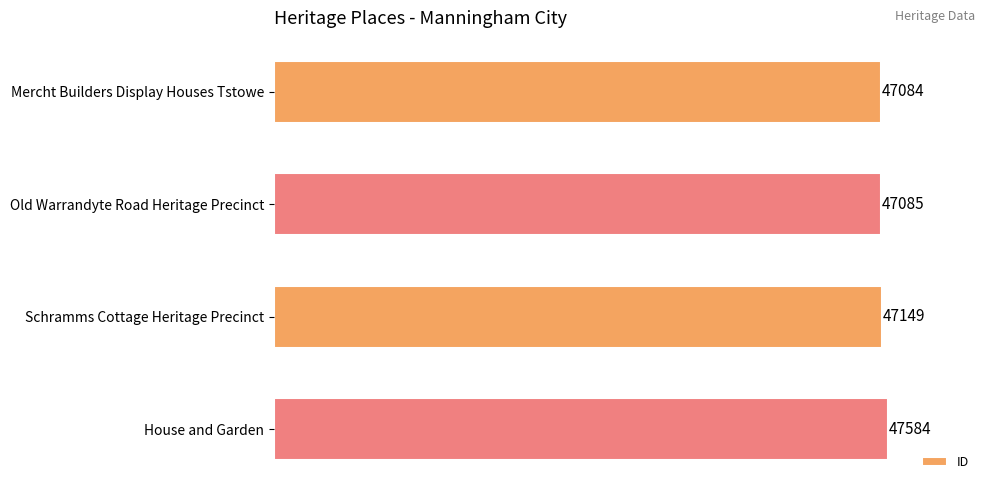

Which has a higher value, House and Garden or Old Warrandyte Road Heritage Precinct?

House and Garden